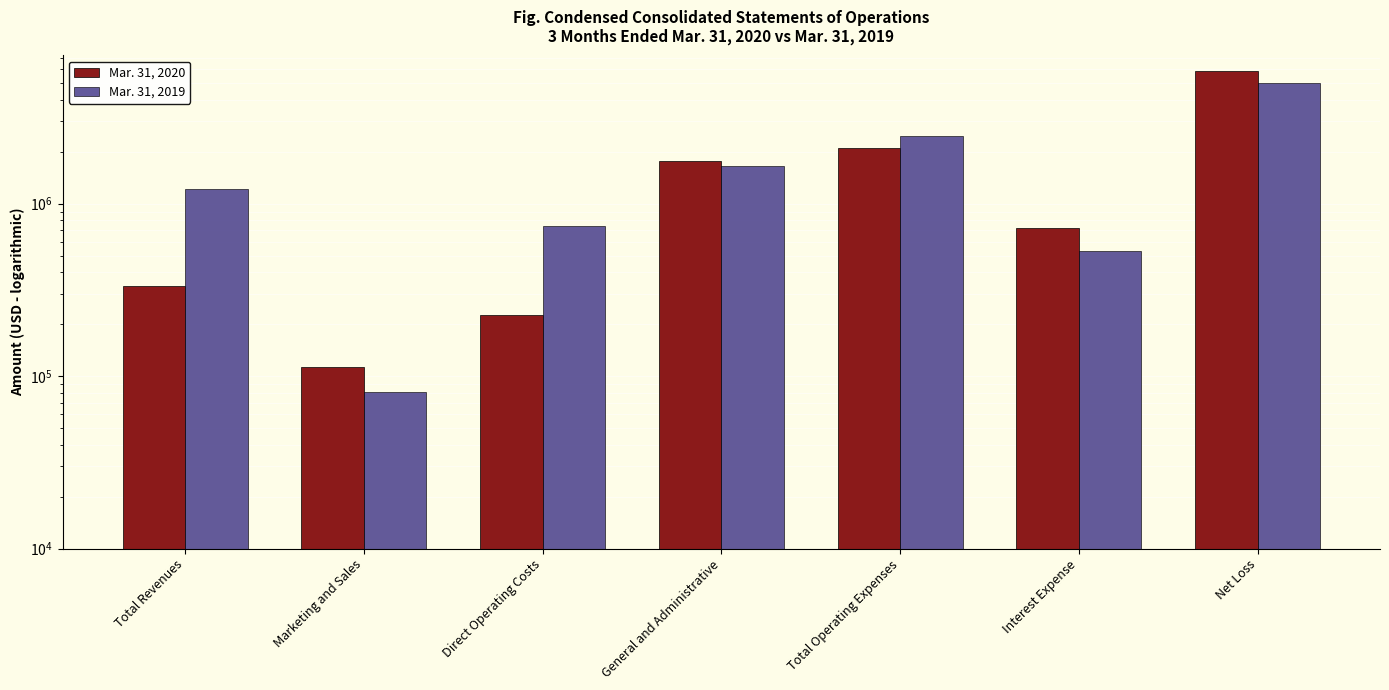

At which category is the sum across all series the highest?

Net Loss